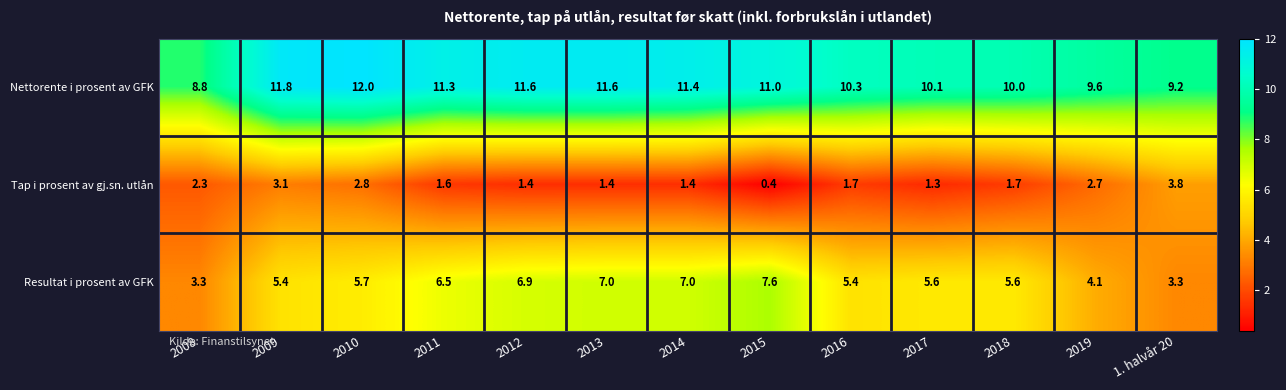

Is it true that Tap i prosent av gj.sn. utlån equals 4.3 at 2019?

False